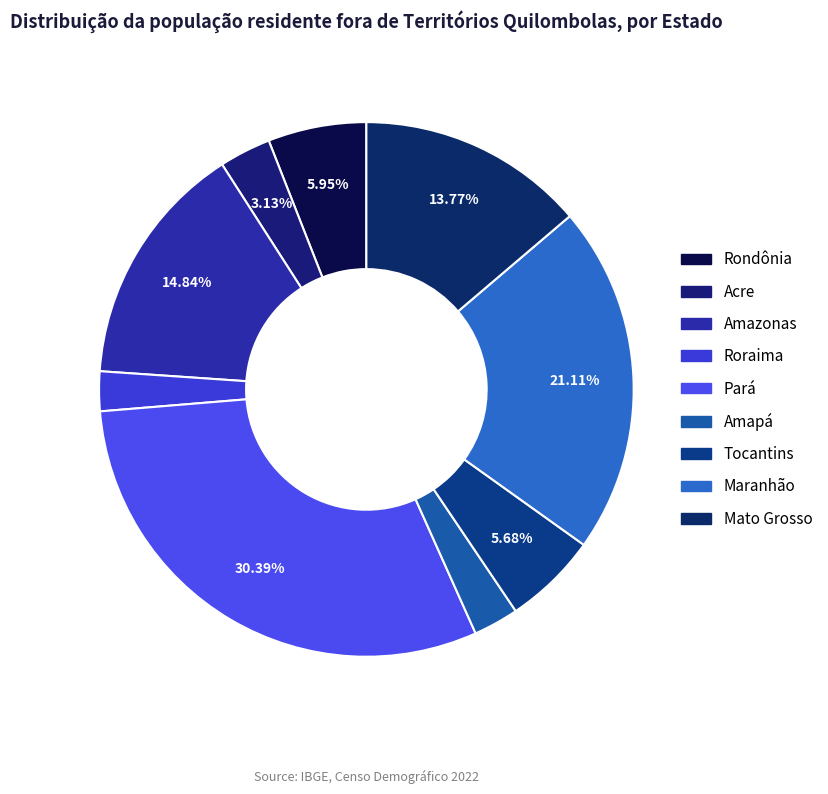

How many slices are in this pie chart?

9